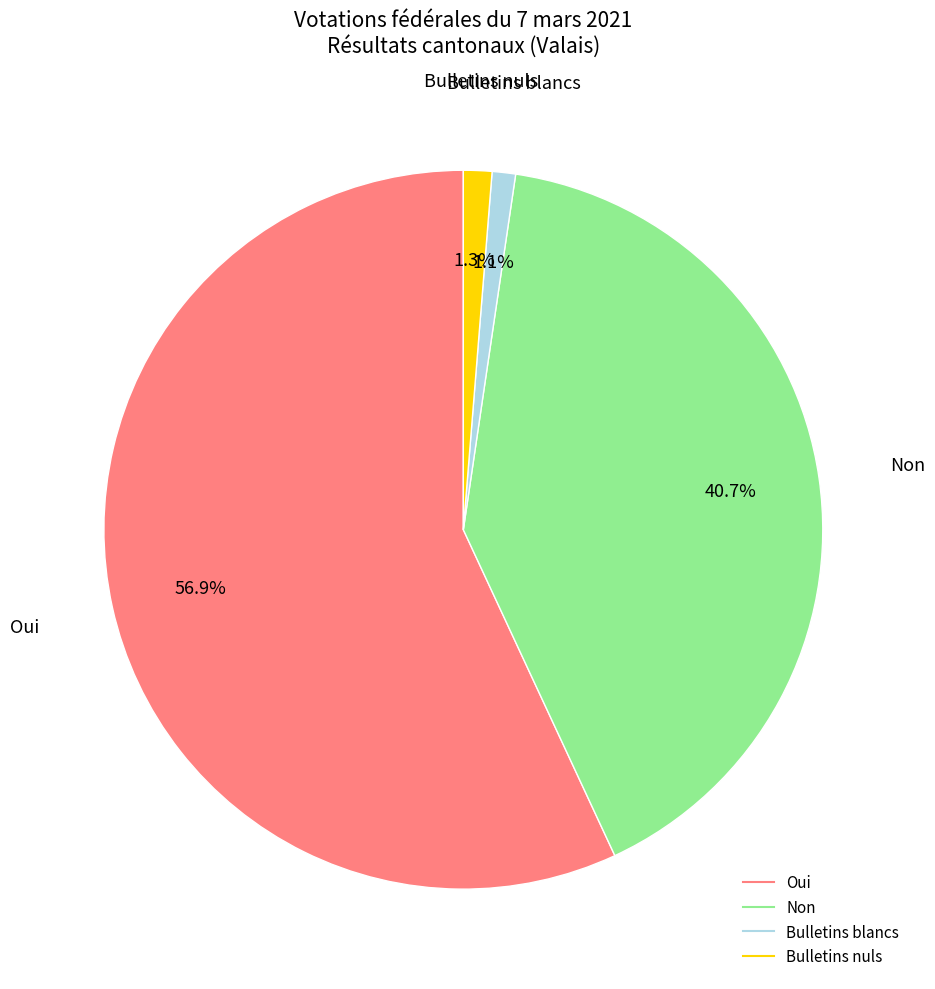

Between Bulletins blancs and Non, which is larger?

Non